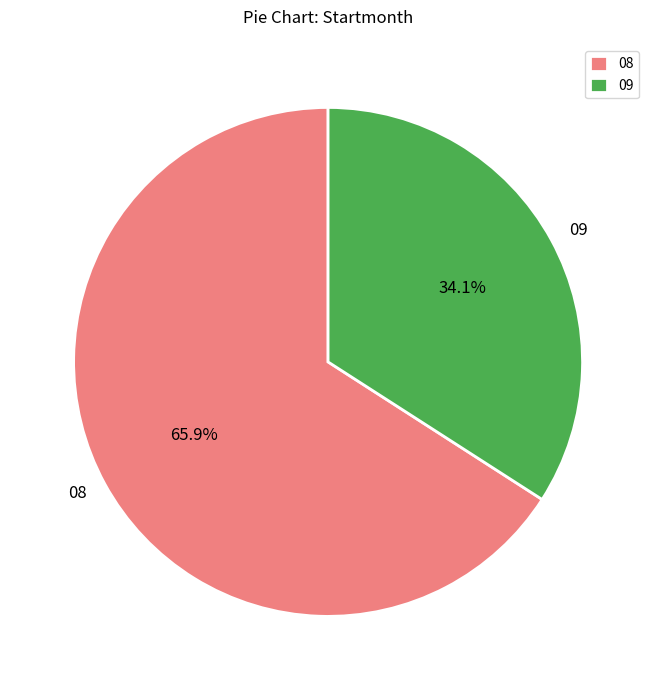

Which category has the biggest portion of the pie?

08